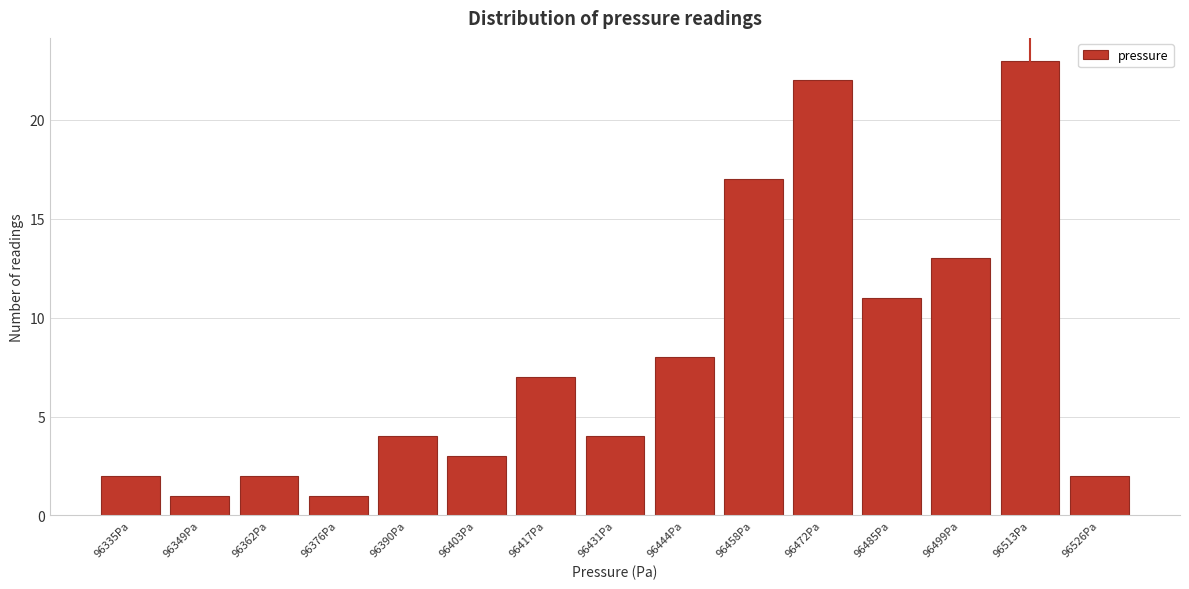

Reading left to right, list all the values displayed in this chart.

96335Pa=2	96349Pa=1	96362Pa=2	96376Pa=1	96390Pa=4	96403Pa=3	96417Pa=7	96431Pa=4	96444Pa=8	96458Pa=17	96472Pa=22	96485Pa=11	96499Pa=13	96513Pa=23	96526Pa=2